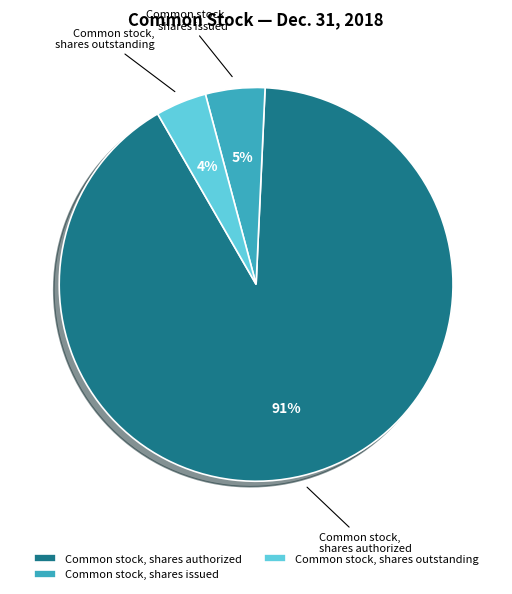

To the nearest percent, what percentage of the pie is Common stock, shares authorized?

91%